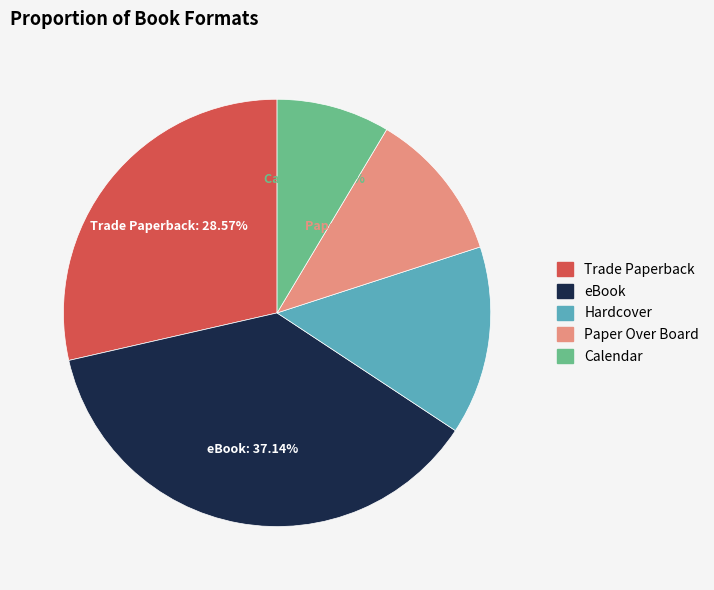

What is the total percentage of eBook and Hardcover?

51.4%